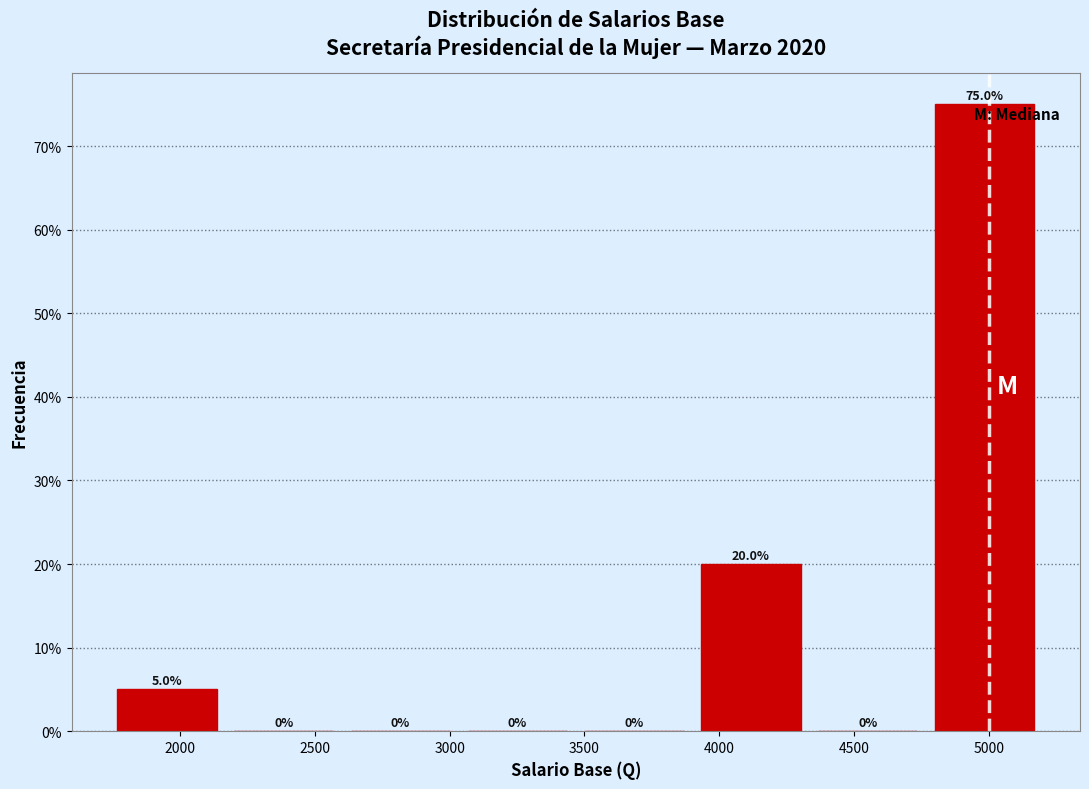

Over which range of the x-axis is the bar tallest?

4750 to 5200